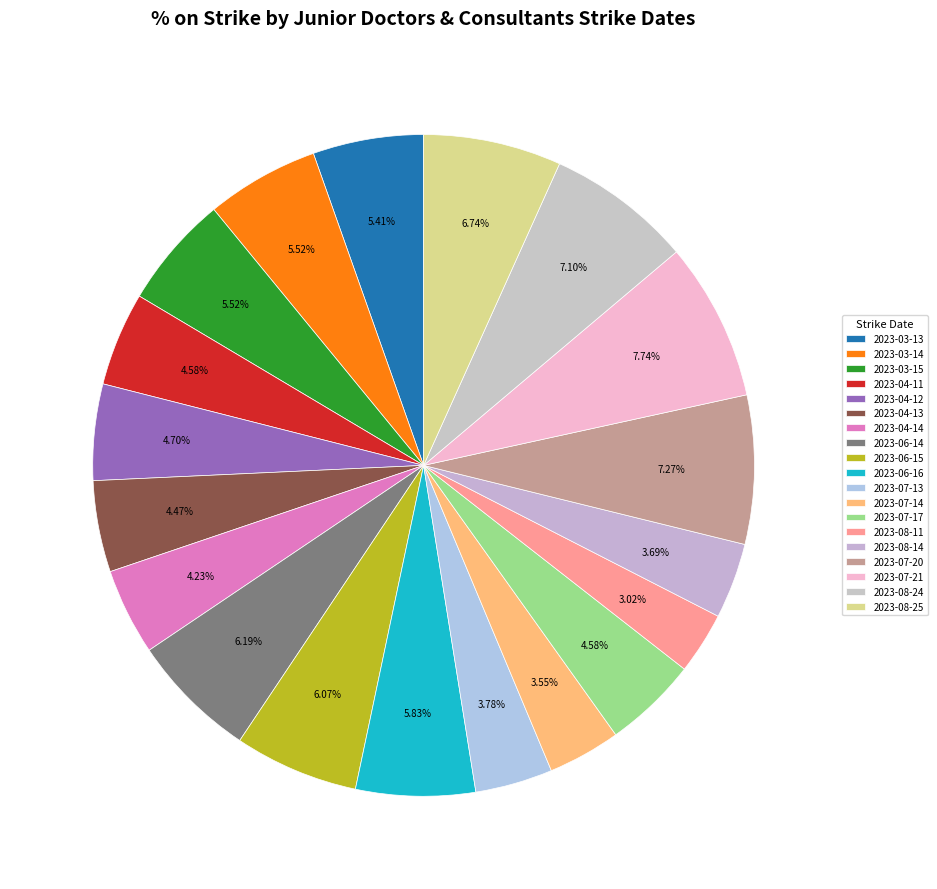

Is 2023-03-14 the majority of the pie?

No